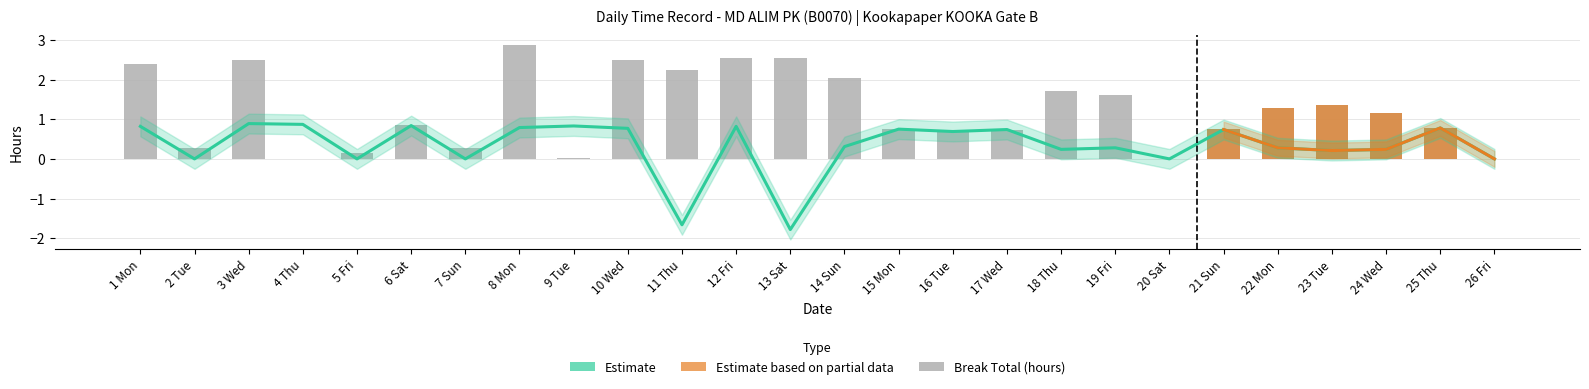

What is the spread (max minus min) of values at 3 Wed?

1.6